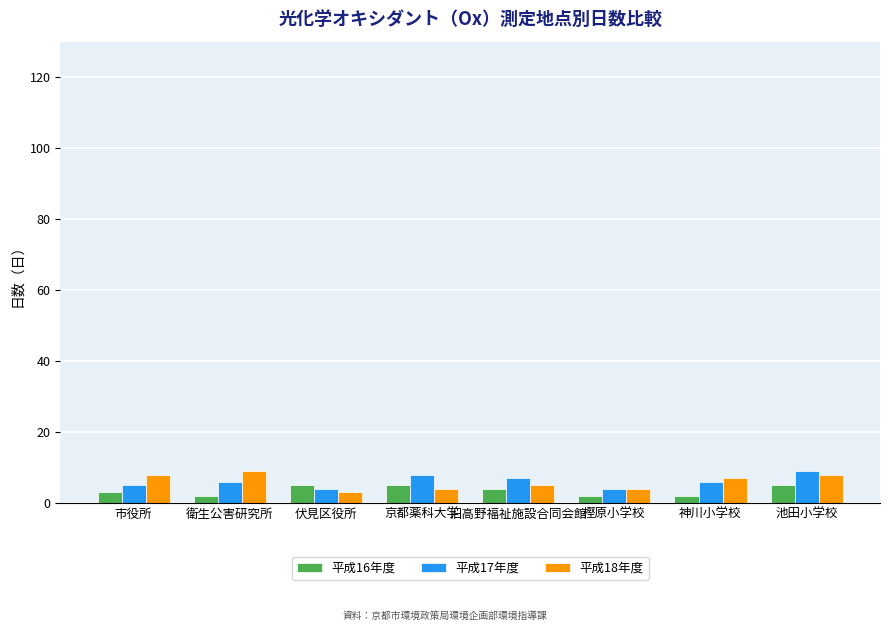

Where does the 平成16年度 series first go above 4?

伏見区役所